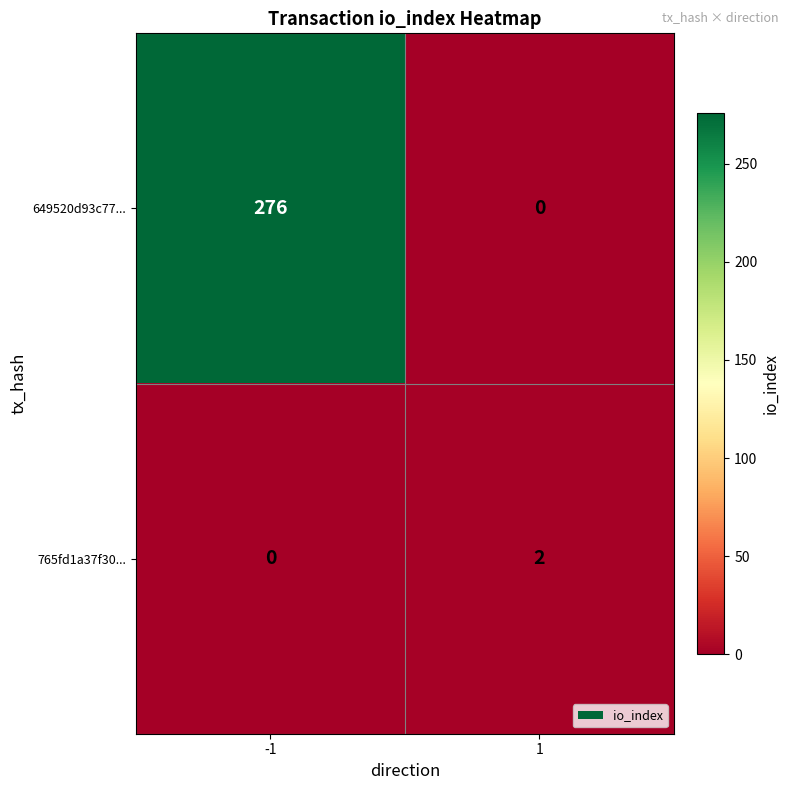

At which category does the chart reach its peak across all series?

-1